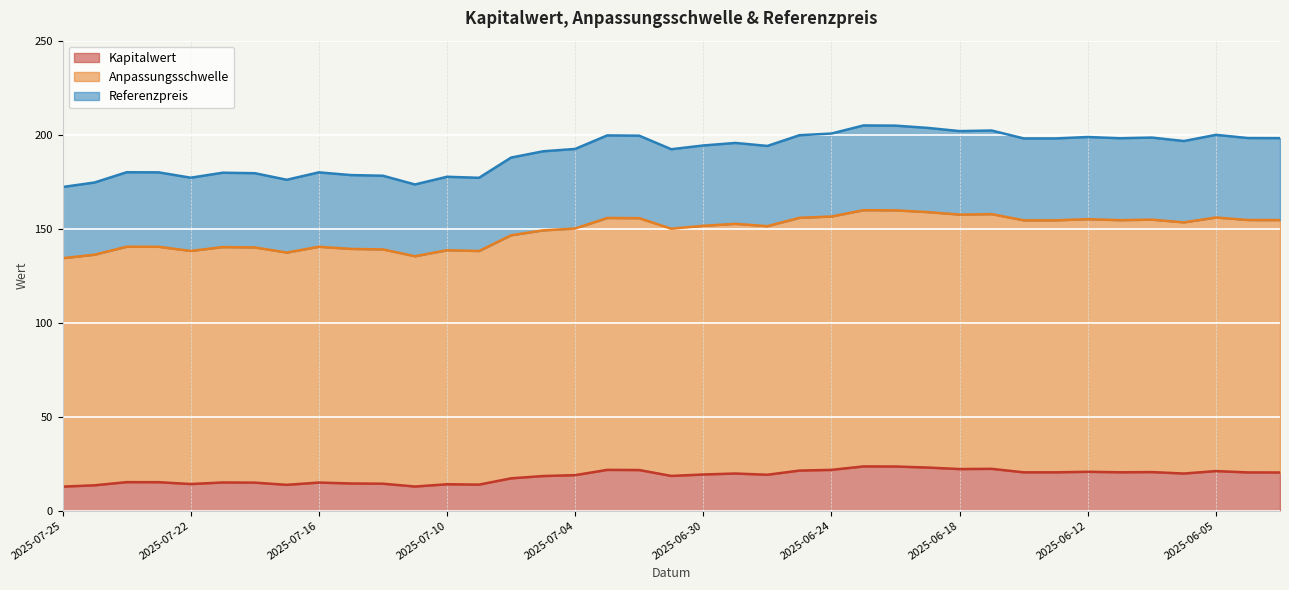

Does the chart display data point markers on the line(s)?

No